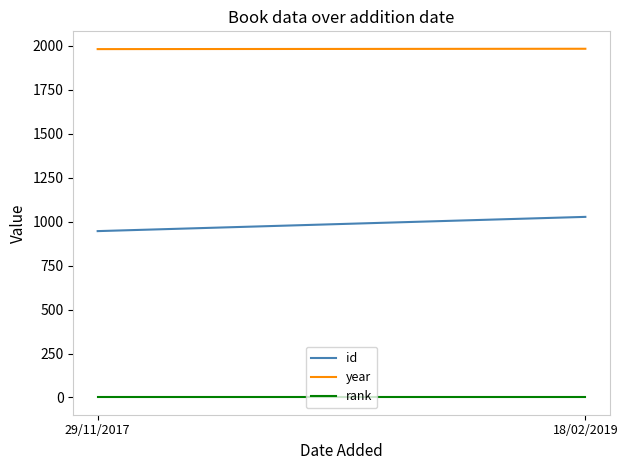

What position from the left is 18/02/2019?

2